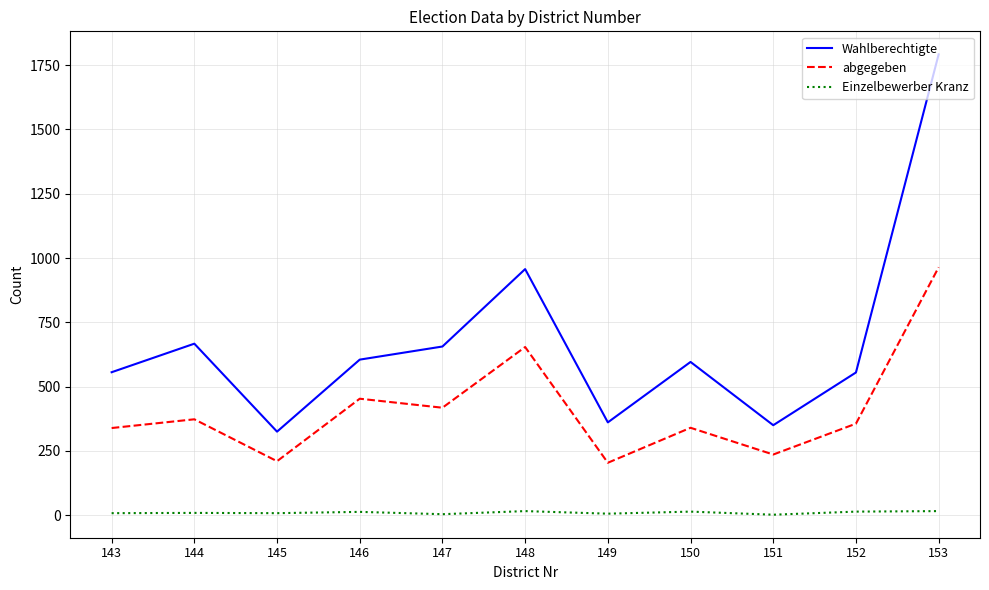

What is the sum of all Wahlberechtigte values?

7420